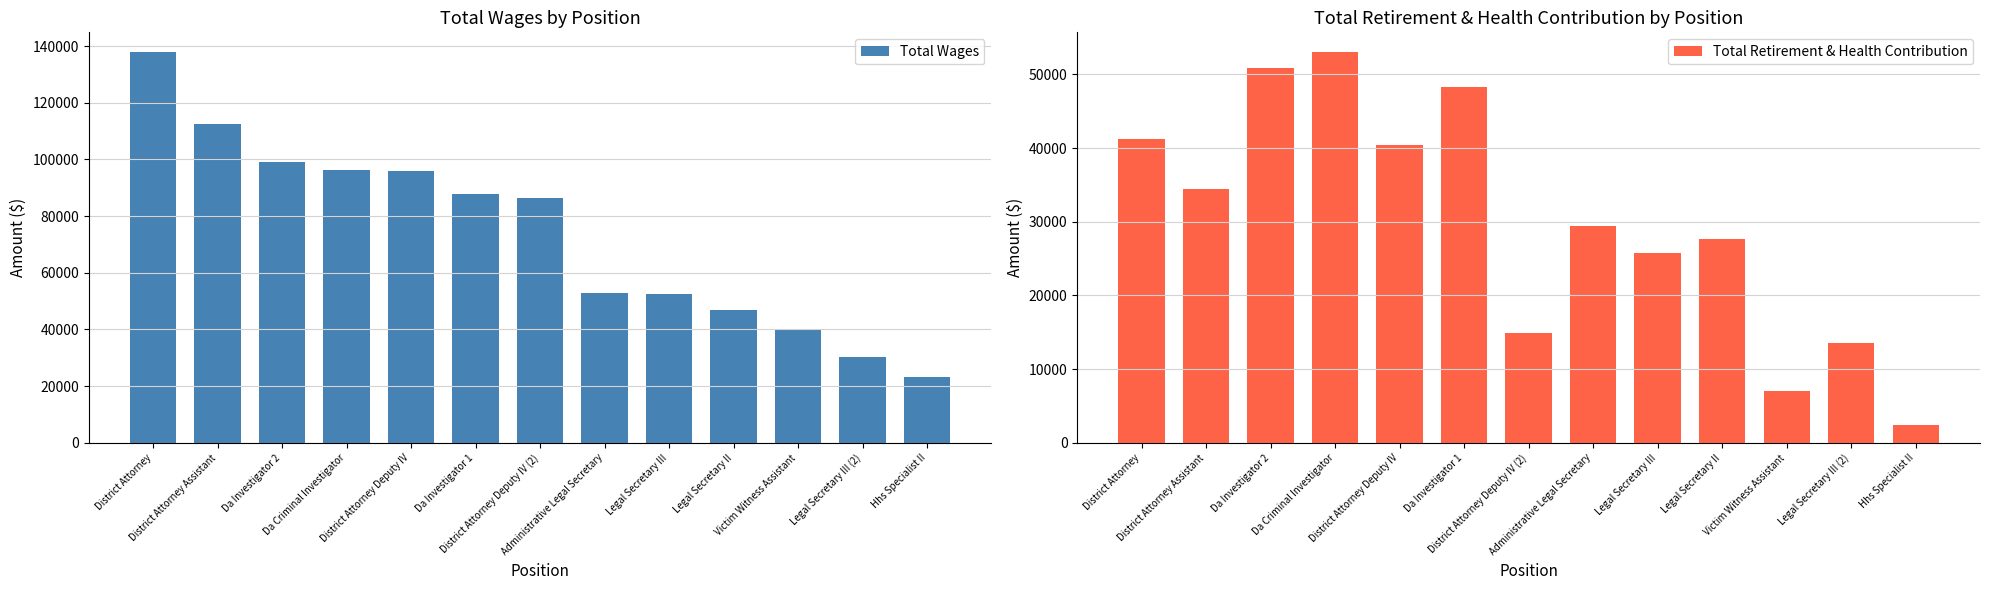

What is the lowest value of the Total Retirement & Health Contribution series?

2437